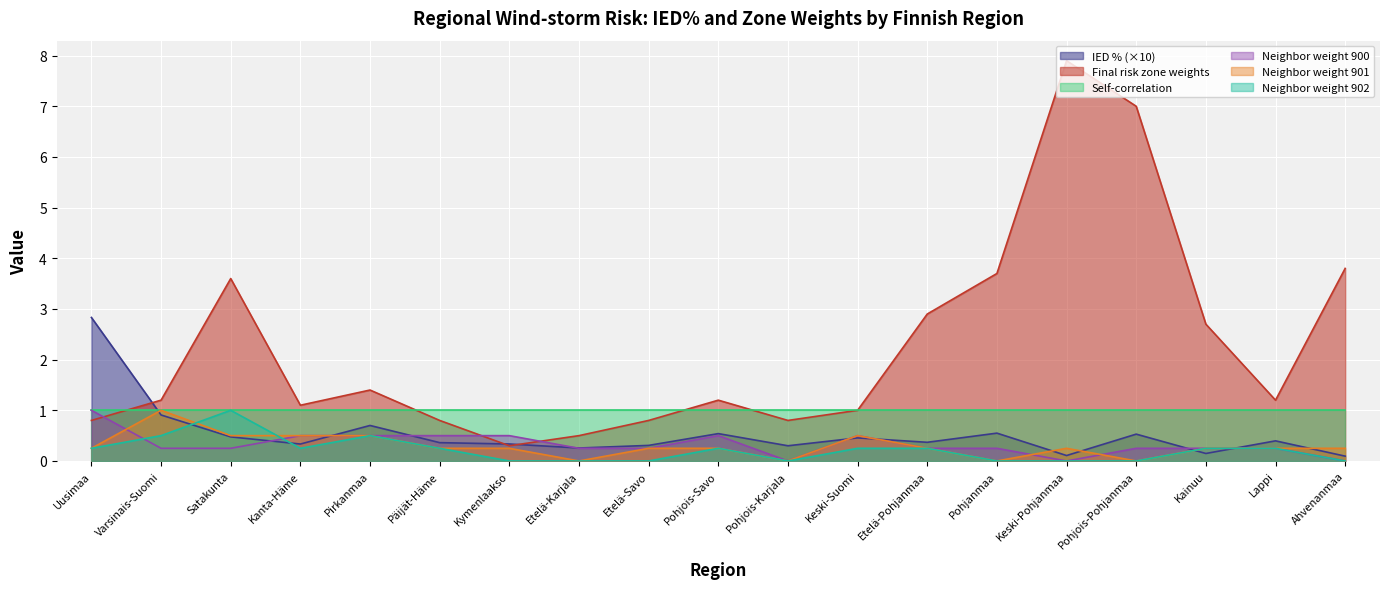

What is the maximum value shown in the chart?

7.9